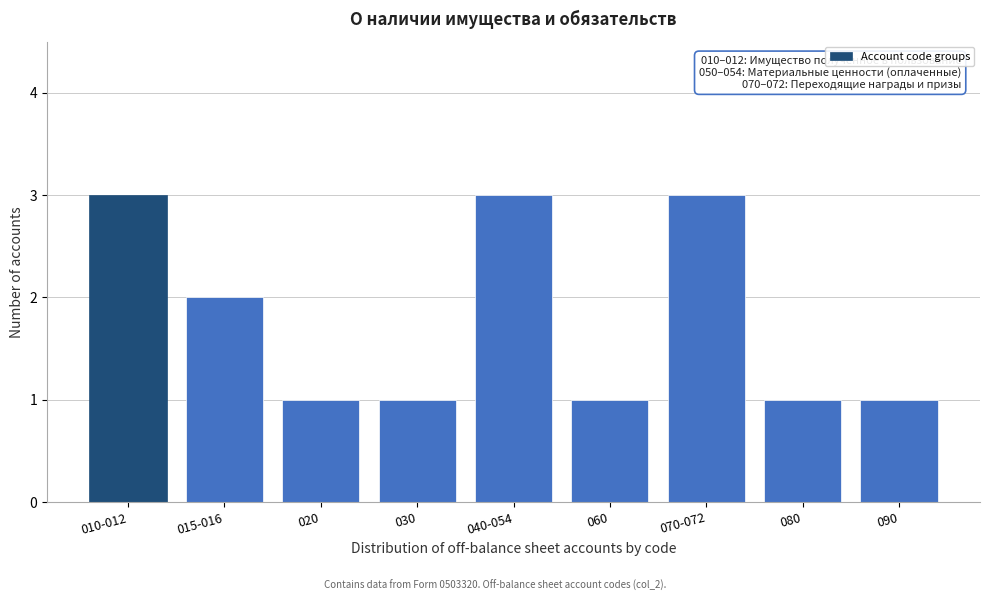

Reading left to right, extract all data points from this chart.

3	2	1	1	3	1	3	1	1